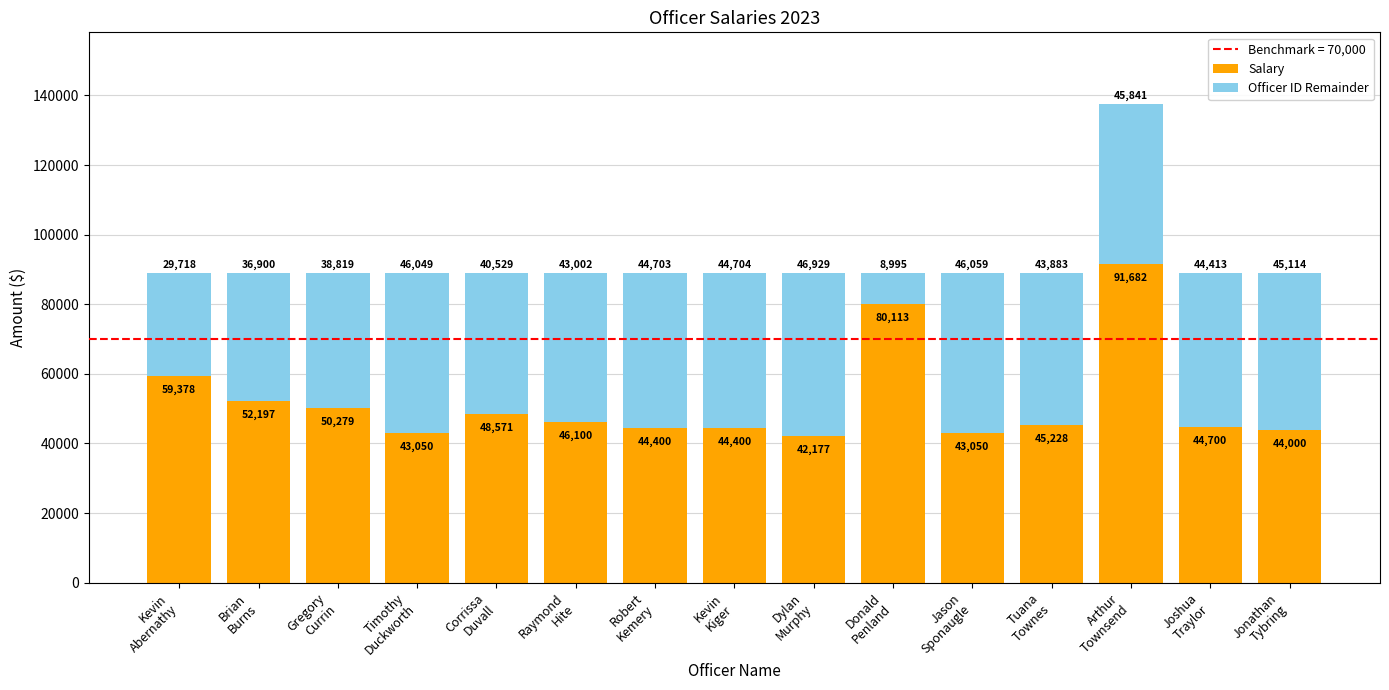

What is the average value of the Salary series?

51955